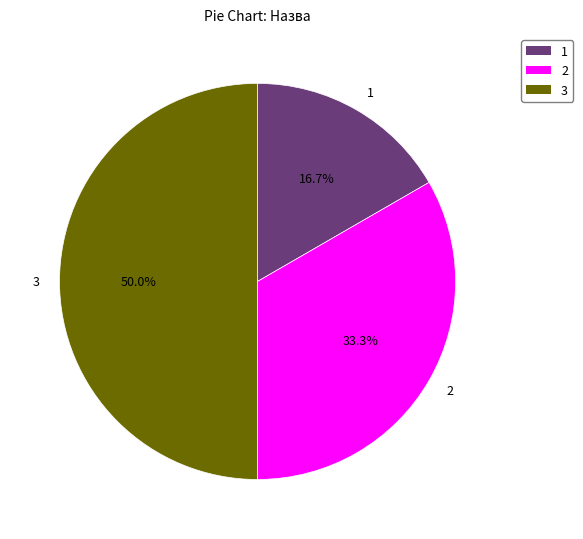

How much of the chart is everything except 3?

50.0%